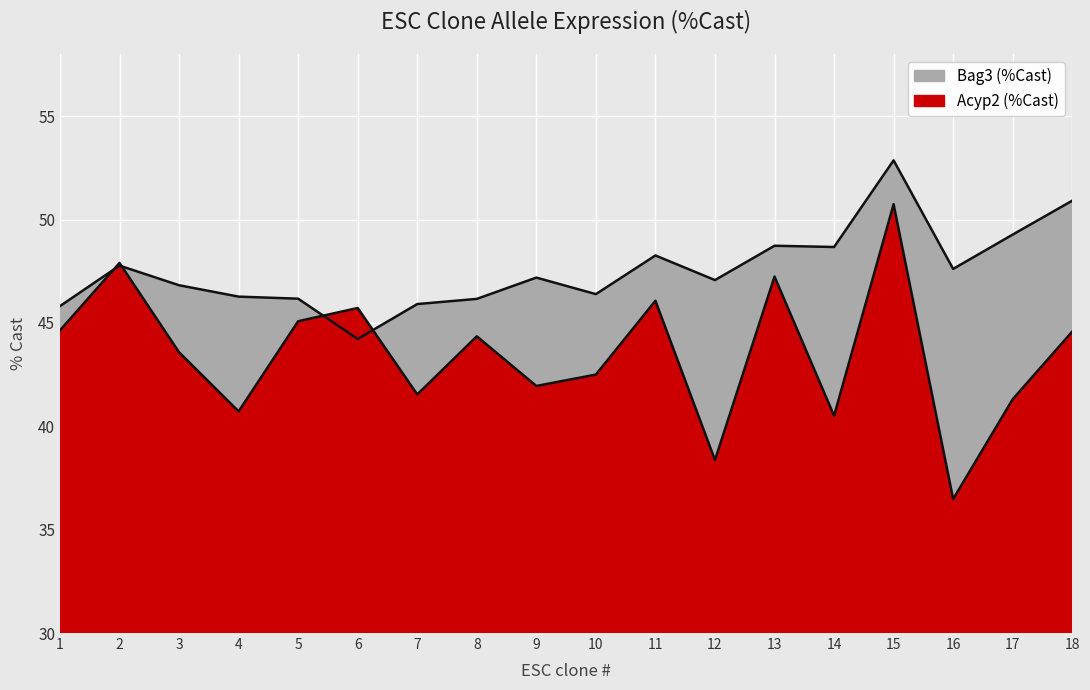

Reading right to left, extract all data points from this chart.

Acyp2 (%Cast): 18=44.6	17=41.3	16=36.5	15=50.7	14=40.5	13=47.2	12=38.4	11=46.1	10=42.5	9=42.0	8=44.4	7=41.5	6=45.7	5=45.1	4=40.7	3=43.6	2=47.9	1=44.6
Bag3 (%Cast): 18=50.9	17=49.3	16=47.6	15=52.9	14=48.7	13=48.7	12=47.1	11=48.3	10=46.4	9=47.2	8=46.2	7=45.9	6=44.2	5=46.2	4=46.3	3=46.8	2=47.8	1=45.8